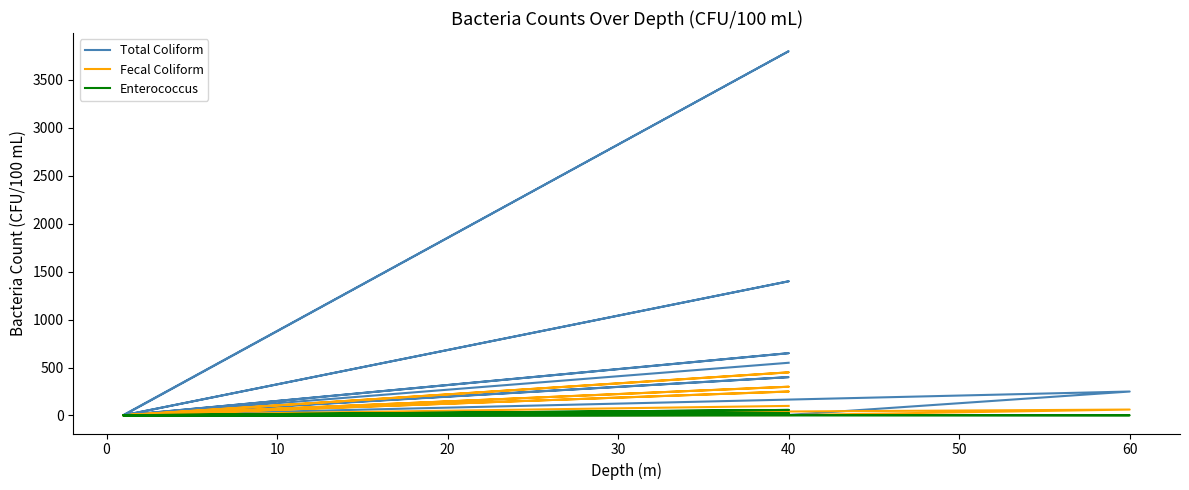

Where is Fecal Coliform nearest to the value 226?

40